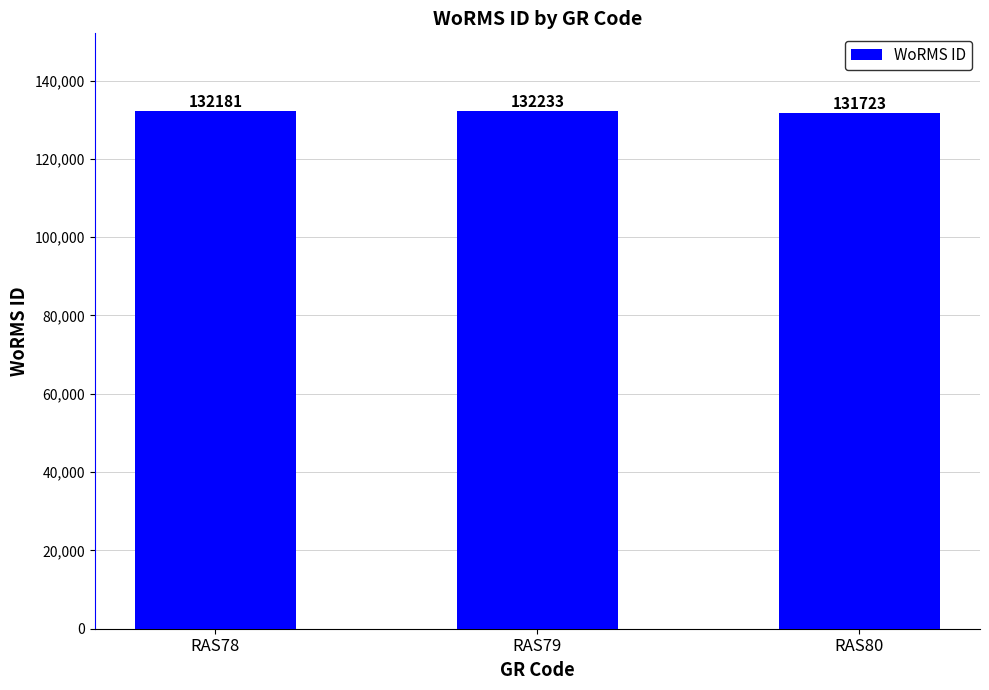

Reading left to right, transcribe all the data shown in this chart.

RAS78=132181	RAS79=132233	RAS80=131723